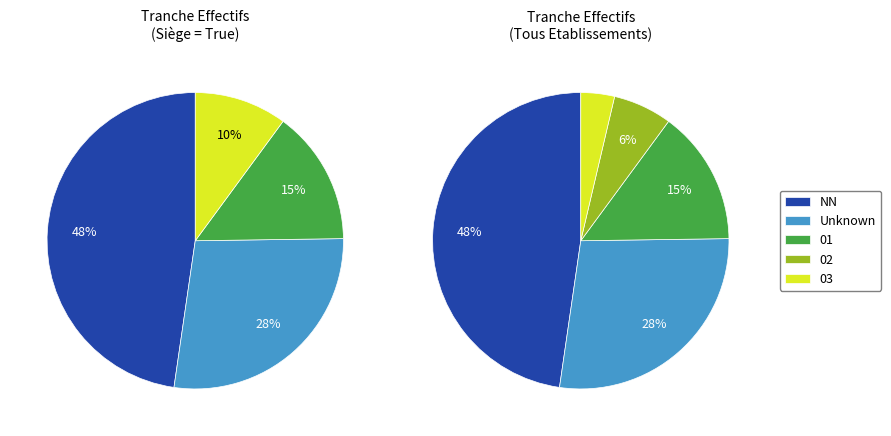

To the nearest percent, what is the combined percentage of  and 01?

42%